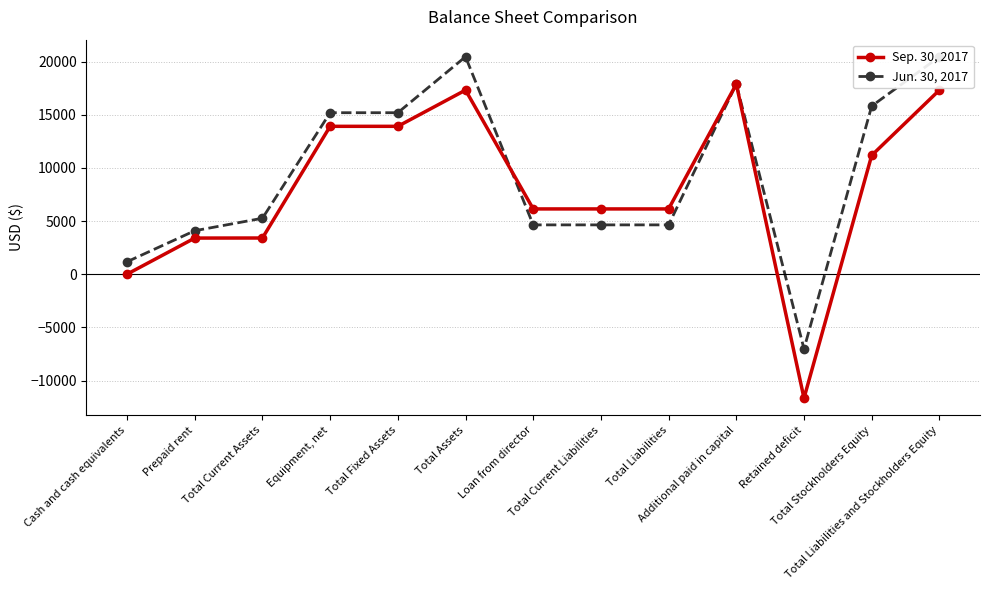

Rank the series by their average value, from lowest to highest.

Sep. 30, 2017, Jun. 30, 2017